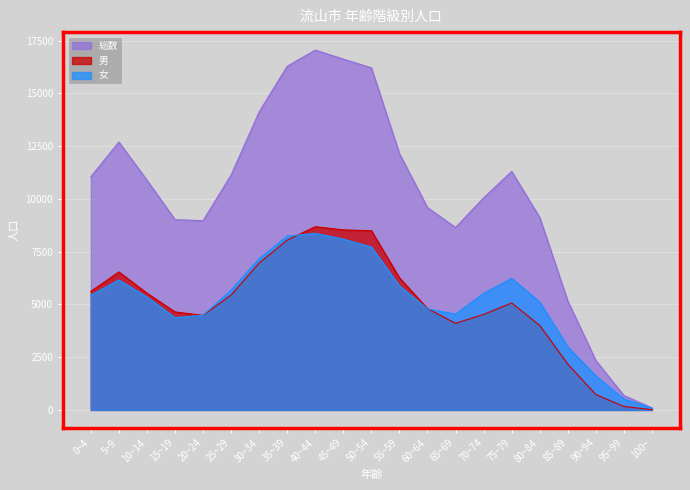

True or false: 総数 and 女 cross at least once.

False